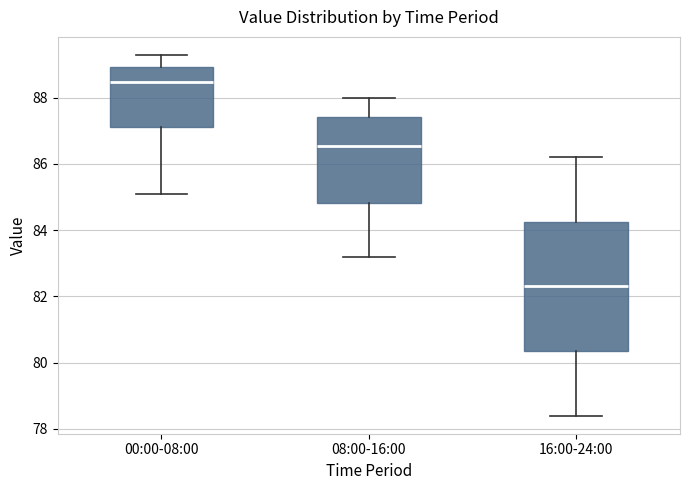

Reading left to right, transcribe this box plot: for each box, give where its median line is, the range the box spans, and where its two whiskers end, as read against the y-axis. The values are not printed on the chart, so give them approximately, as read against the axis.

00:00-08:00: median 88.4, box 87.2 to 89.0, whiskers 85.0 to 89.2
08:00-16:00: median 86.6, box 84.8 to 87.4, whiskers 83.2 to 88.0
16:00-24:00: median 82.4, box 80.4 to 84.2, whiskers 78.4 to 86.2